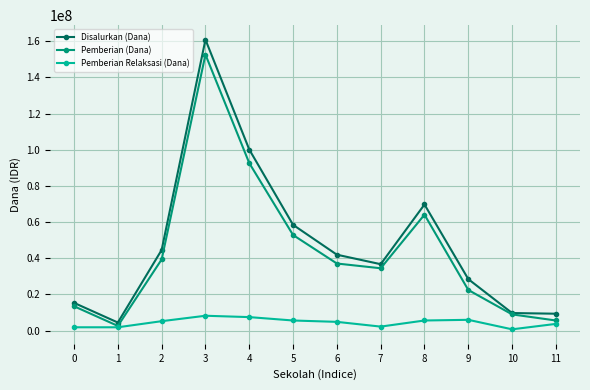

True or false: Disalurkan (Dana) has more than 1 interior local peaks.

True